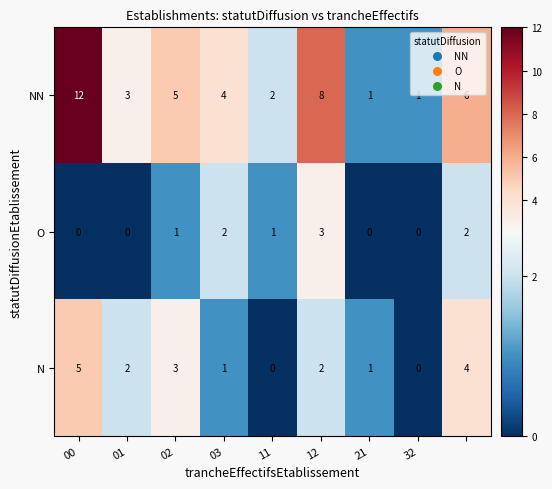

How many O values are between 0 and 2?

8